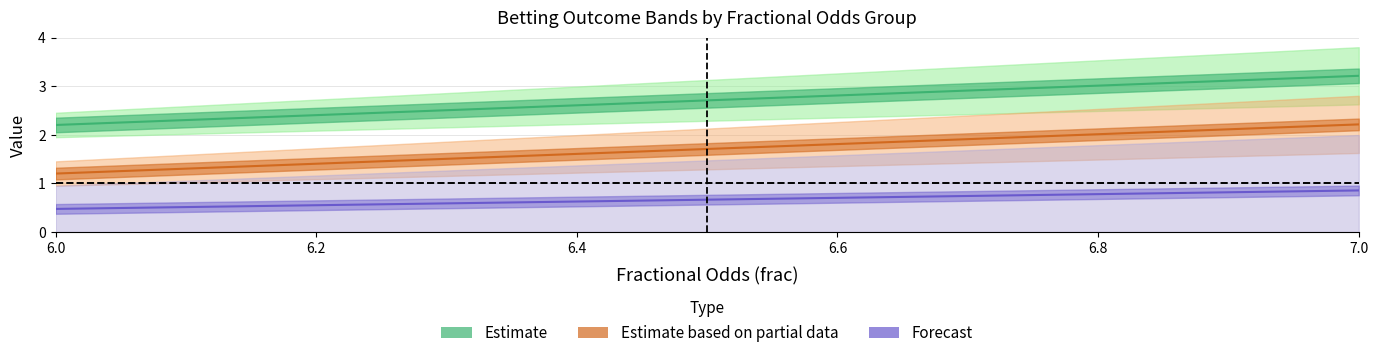

True or false: dec and bet up cross at least once.

False